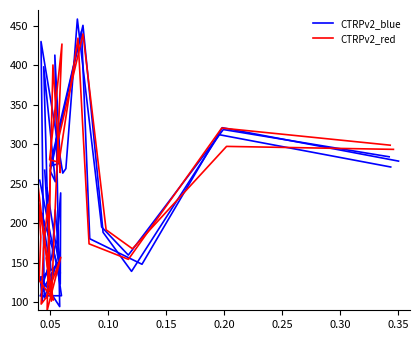

What is the average value of the CTRPv2_blue series?

220.6